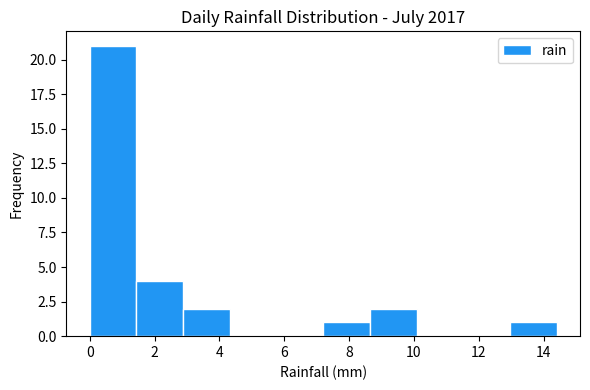

Reading left to right, list every bar in this chart as the range it spans on the x-axis followed by its height. Neither the bar edges nor the heights are printed on the chart, so give them approximately, as read against the axes.

0.00 to 1.44: 21
1.44 to 2.88: 4
2.88 to 4.32: 2
4.32 to 5.76: 0
5.76 to 7.20: 0
7.20 to 8.64: 1
8.64 to 10.08: 2
10.08 to 11.52: 0
11.52 to 12.96: 0
12.96 to 14.40: 1